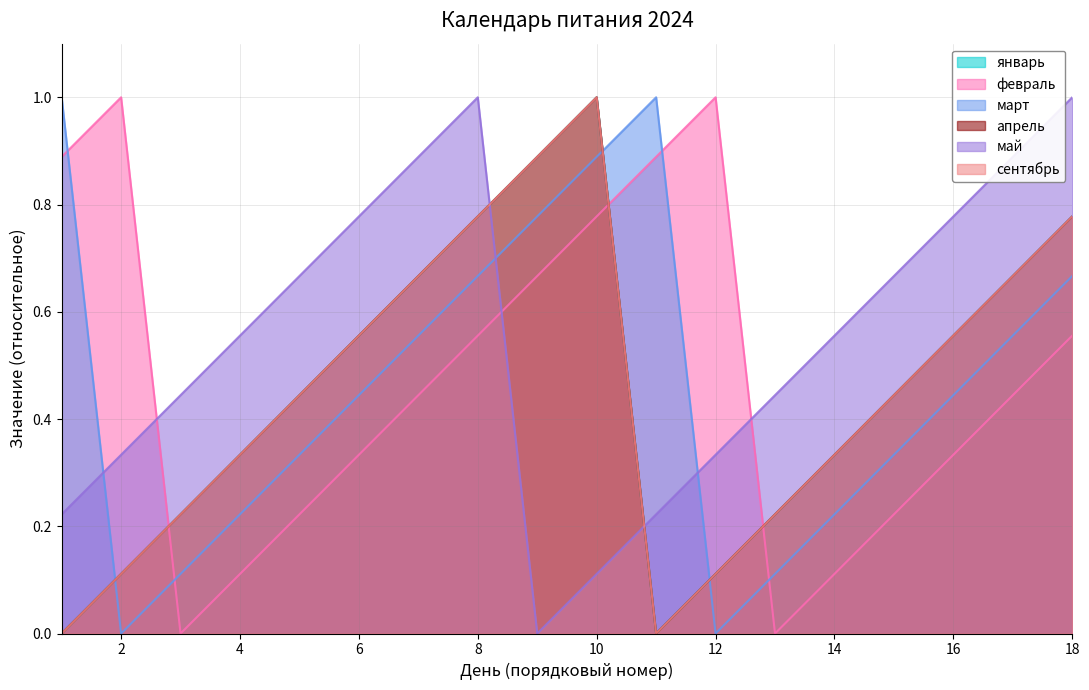

What is the sum of all май values?

9.9